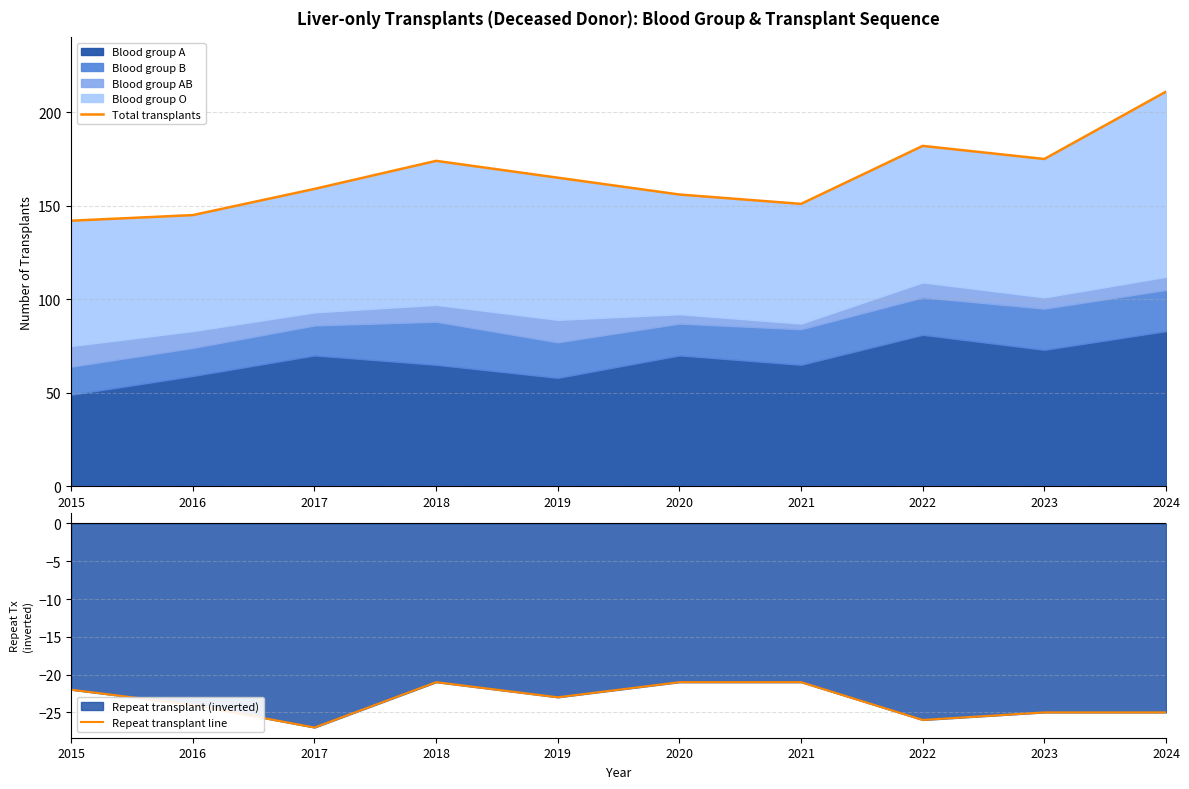

Is it true that Repeat transplant line equals -21 at 2020?

True